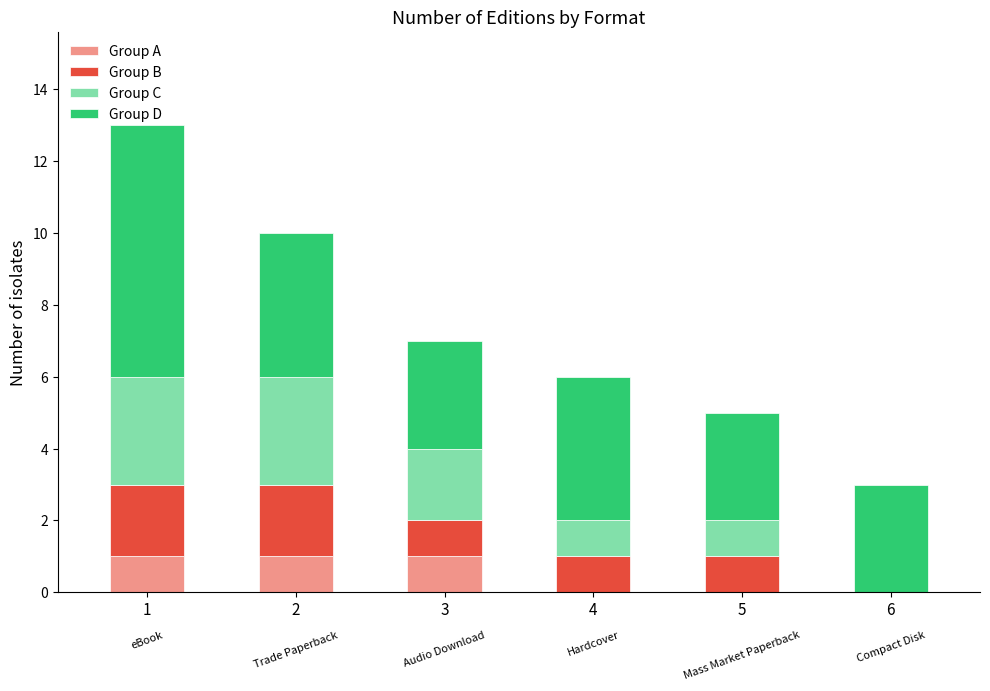

Count the number of categories in the chart.

6